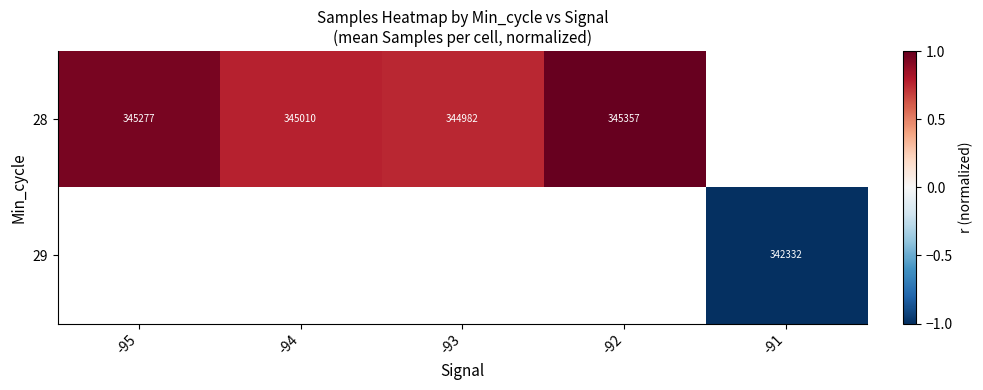

List the series in order of their peak value, lowest first.

28, 29